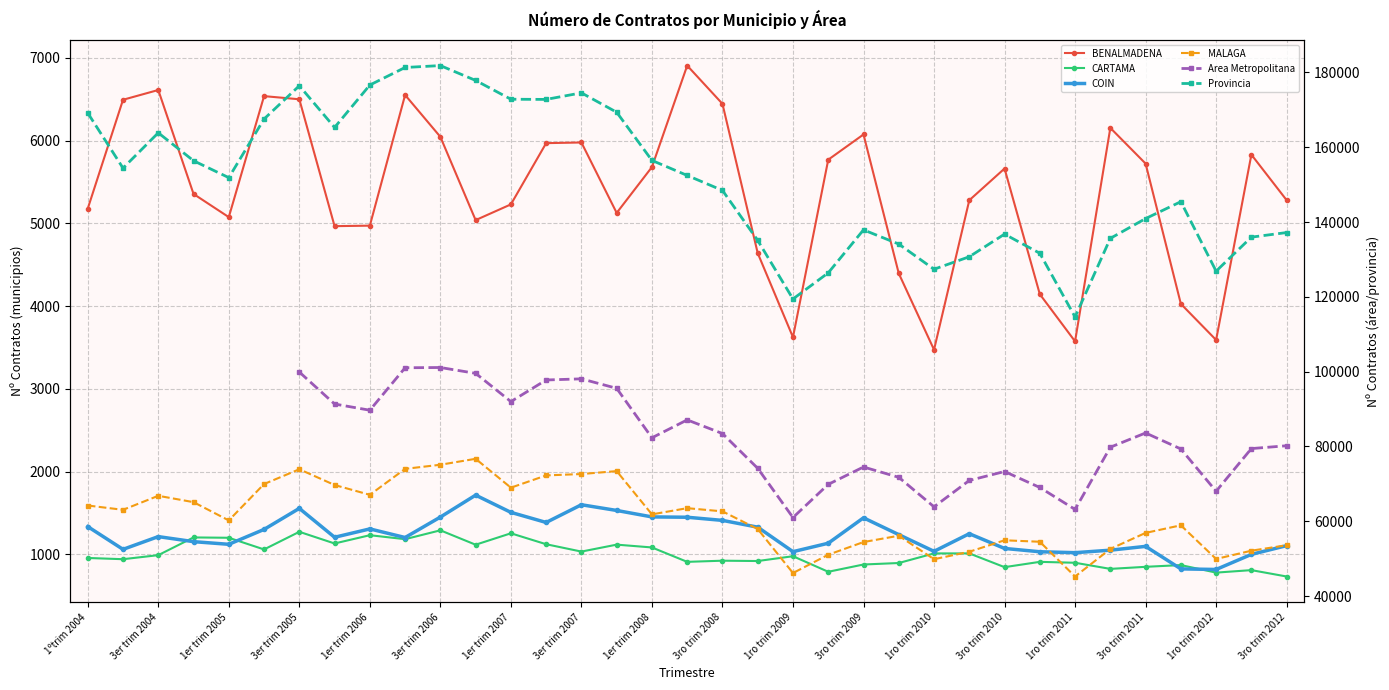

True or false: MALAGA and COIN intersect in this chart.

False